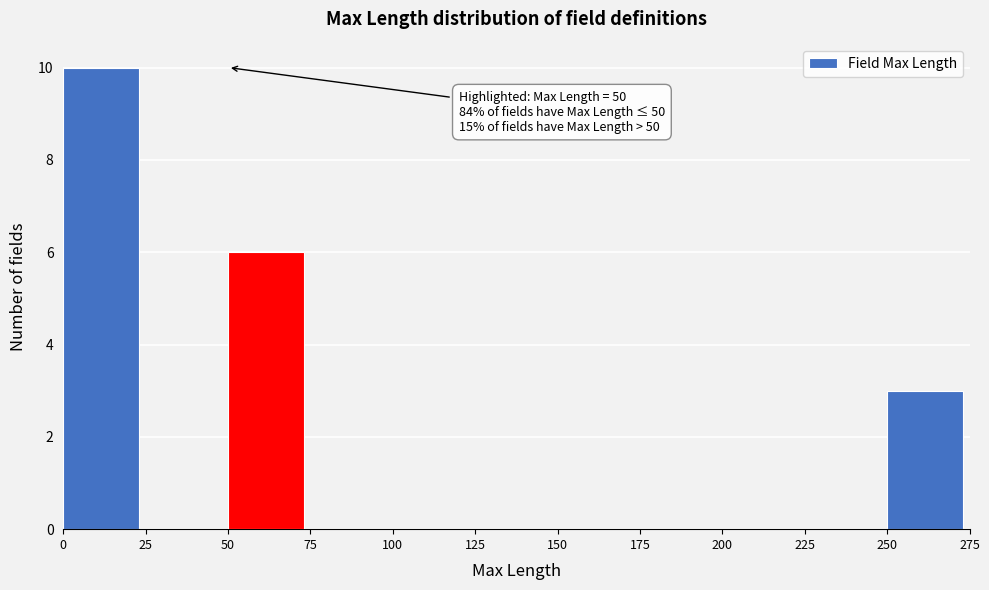

Over which range of the x-axis is the bar tallest?

0 to 25